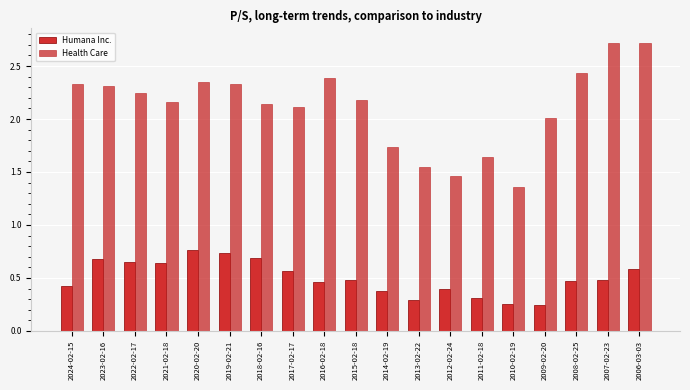

How many series are shown in this chart?

2